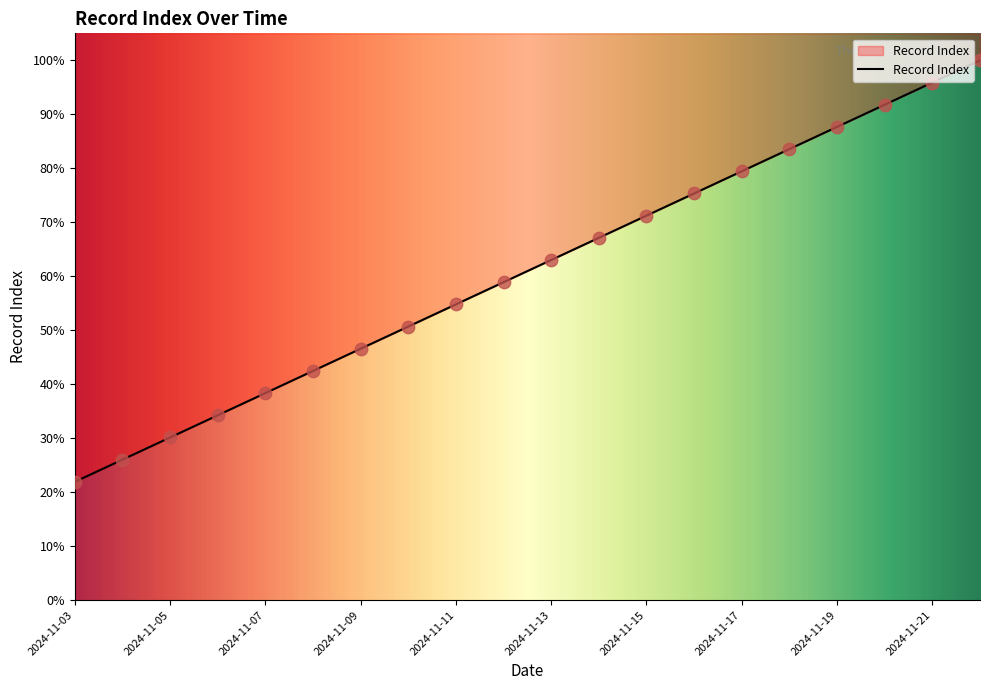

Approximately how many times larger is the value at 2024-11-03 compared to 2024-11-04?

0.8